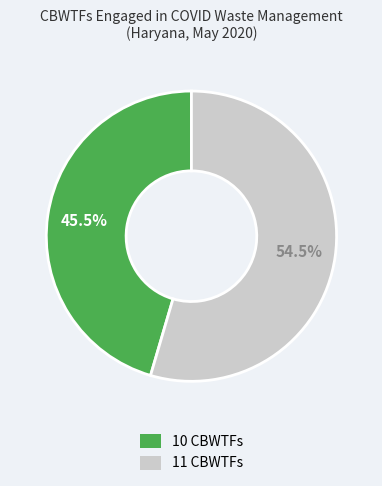

What is the ratio of the value at 11 CBWTFs to the value at 10 CBWTFs?

1.2